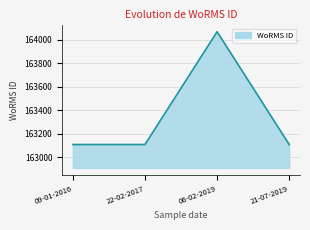

Which category has the highest value across all series?

06-02-2019